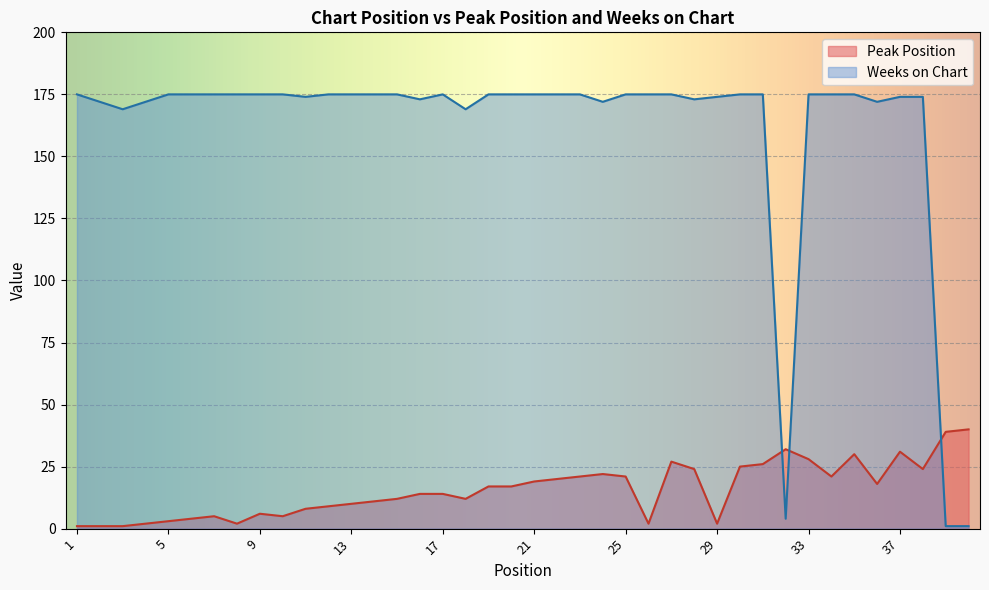

Where is Peak Position nearest to the value 20?

22